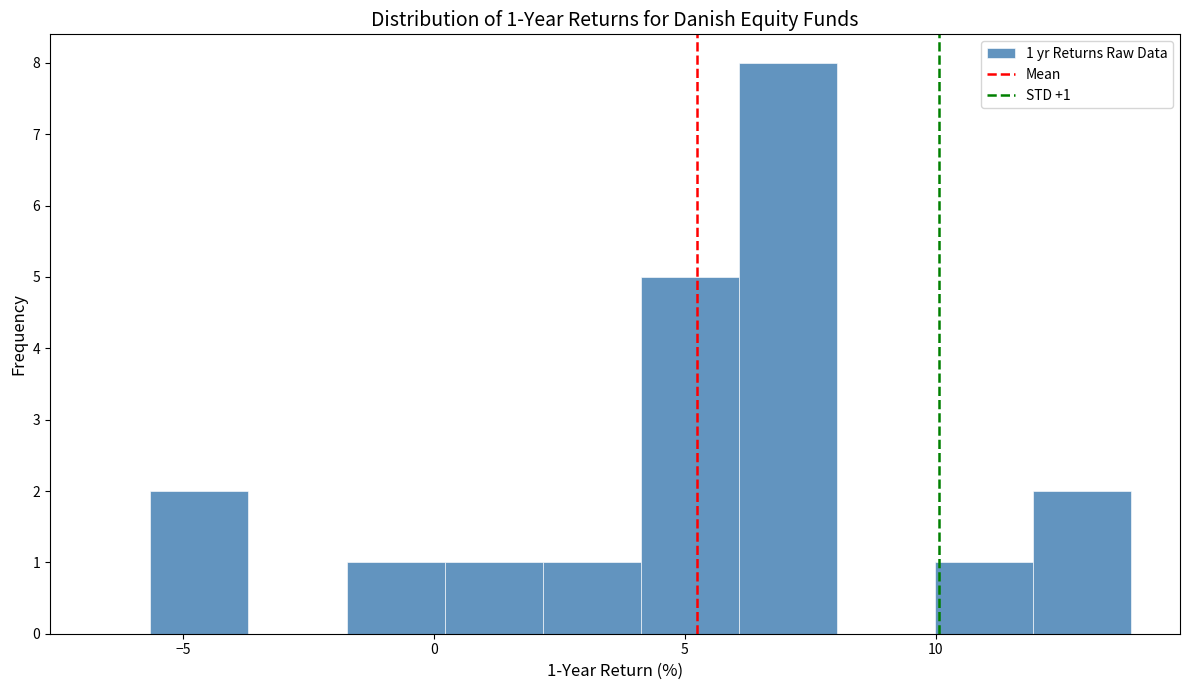

Read against the x-axis, roughly where is the centre of the tallest bar?

7.0